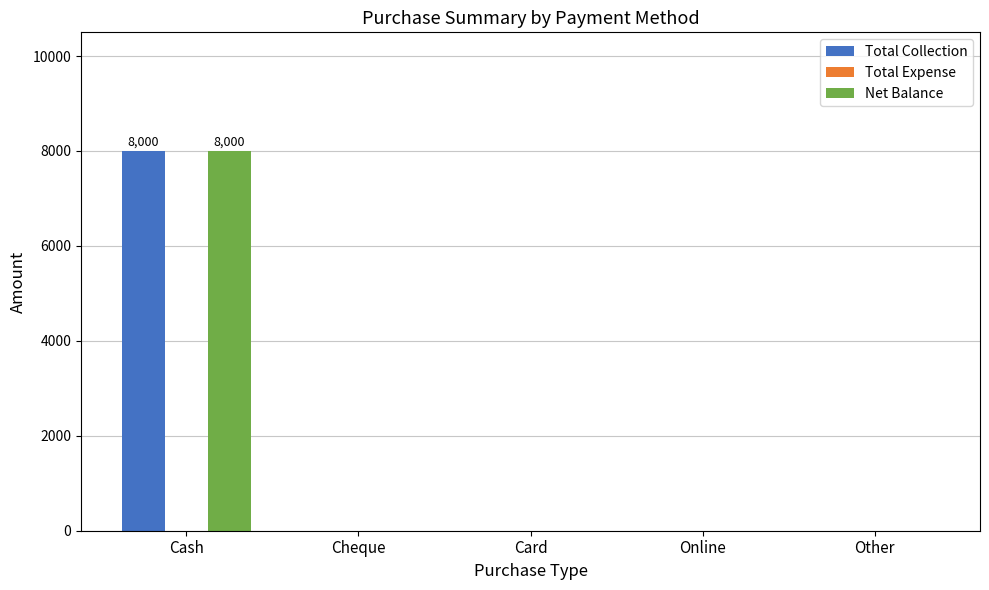

At which label does Net Balance reach its peak?

Cash